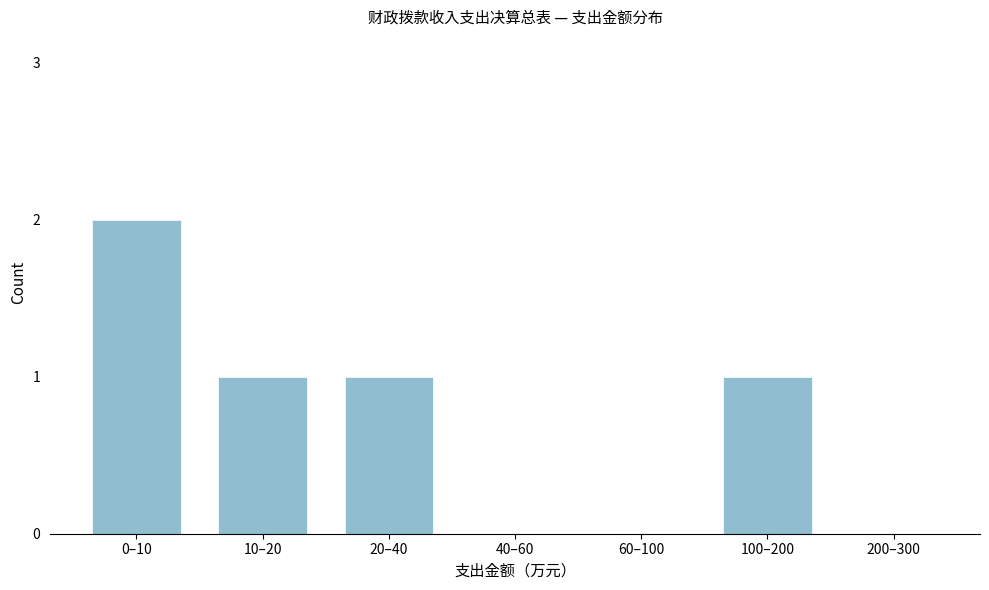

Reading left to right, extract all data points from this chart.

0–10=2	10–20=1	20–40=1	40–60=0	60–100=0	100–200=1	200–300=0